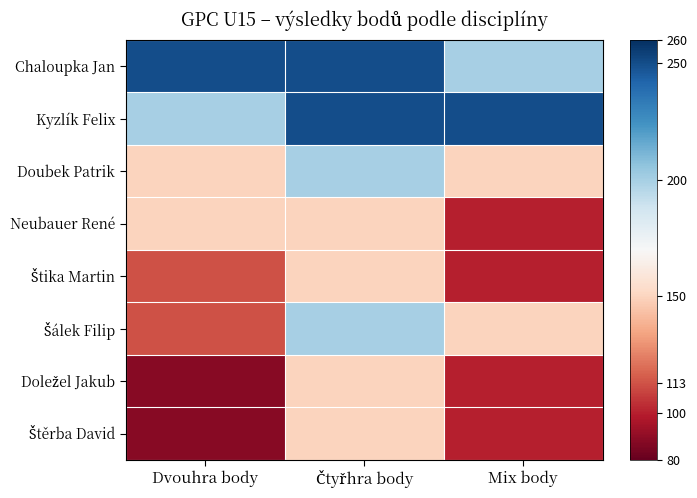

At which category is the sum across all series the highest?

Čtyřhra body